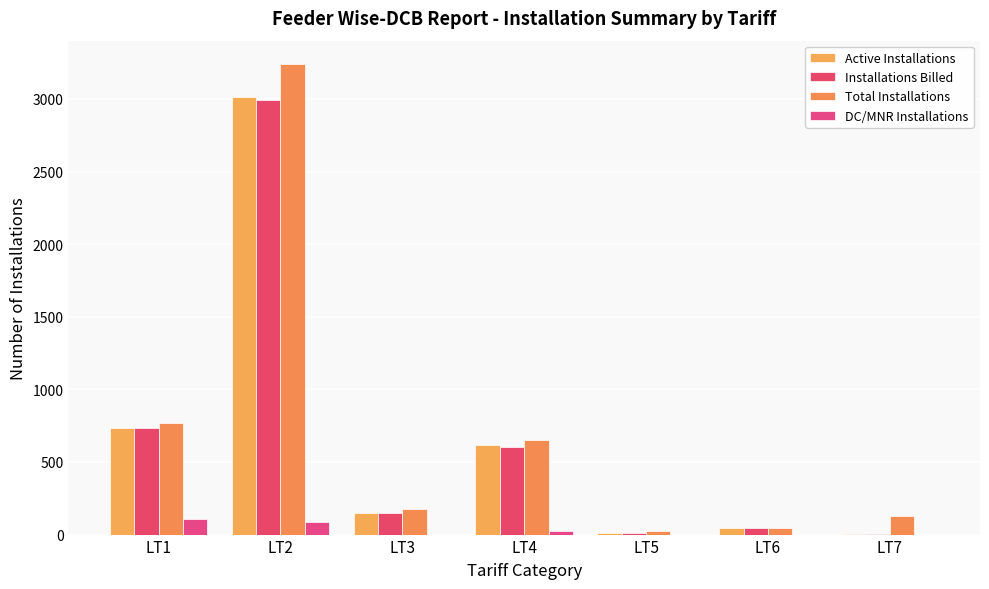

What is the spread (max minus min) of values at LT6?

43